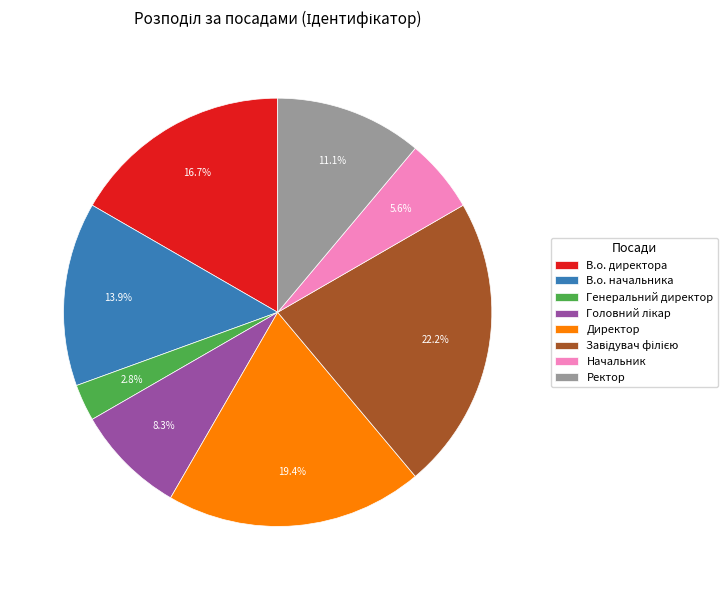

To the nearest percent, what is the difference between the largest and smallest slice percentages?

19%